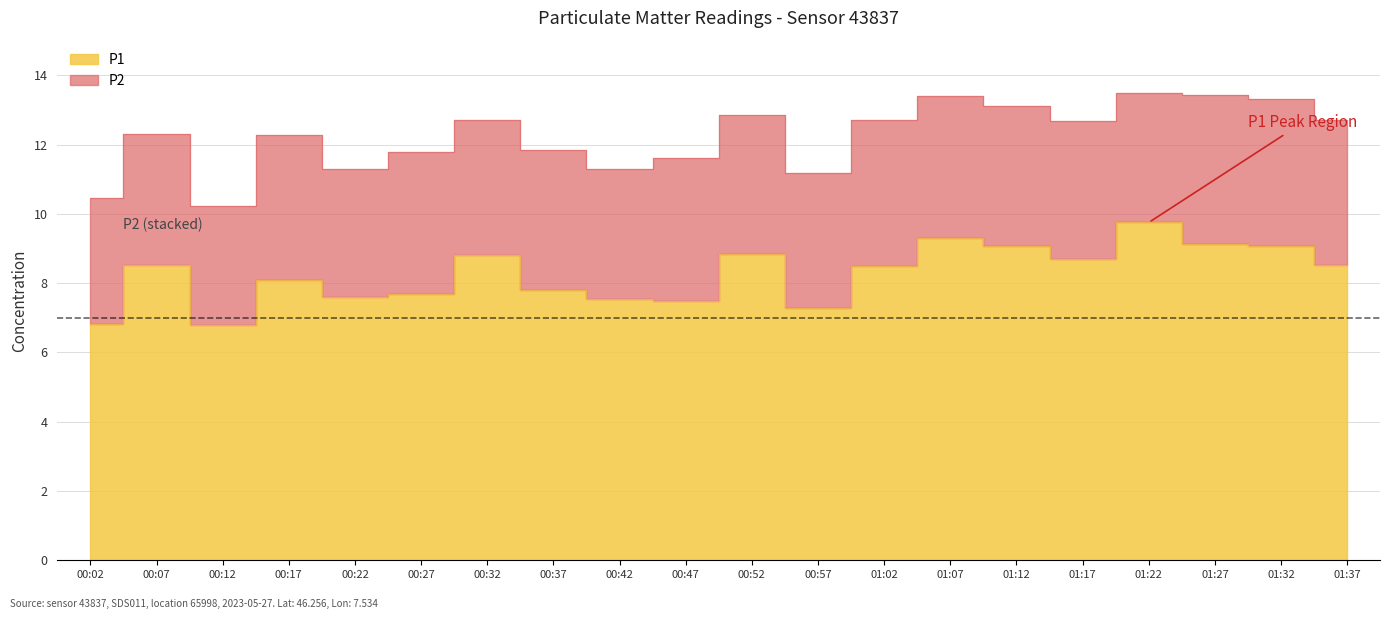

Read the value at 01:02.

8.5